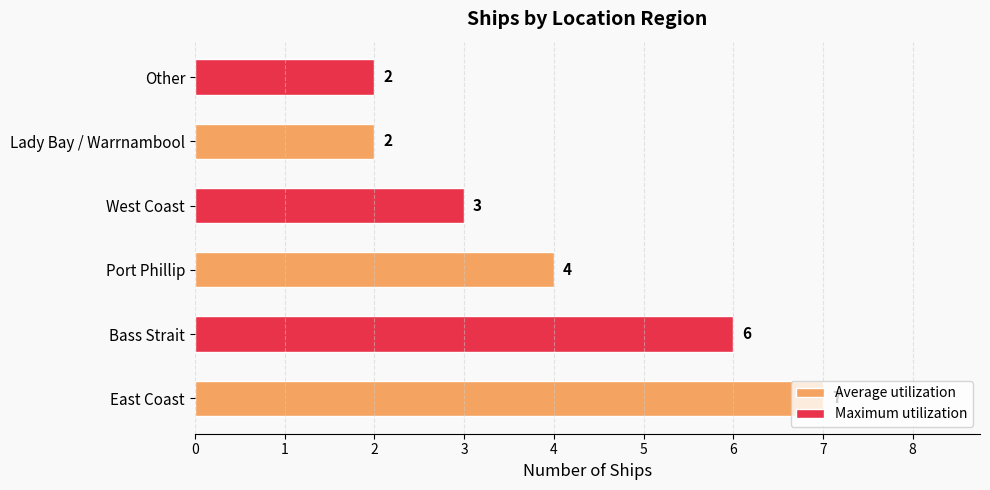

What is the difference between the maximum and minimum values?

5